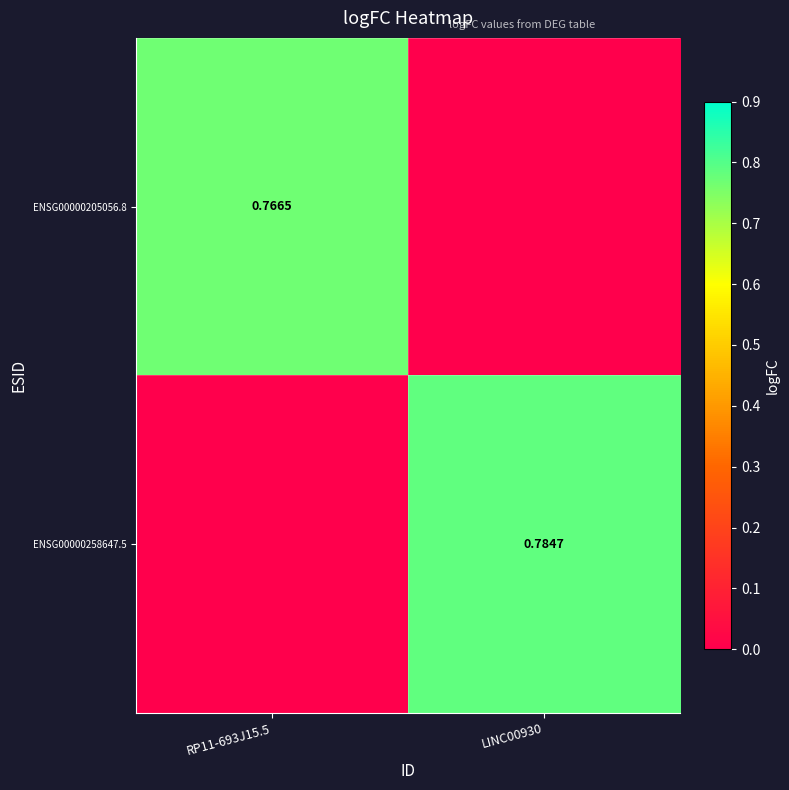

What is the average value of the ENSG00000205056.8 series?

0.4